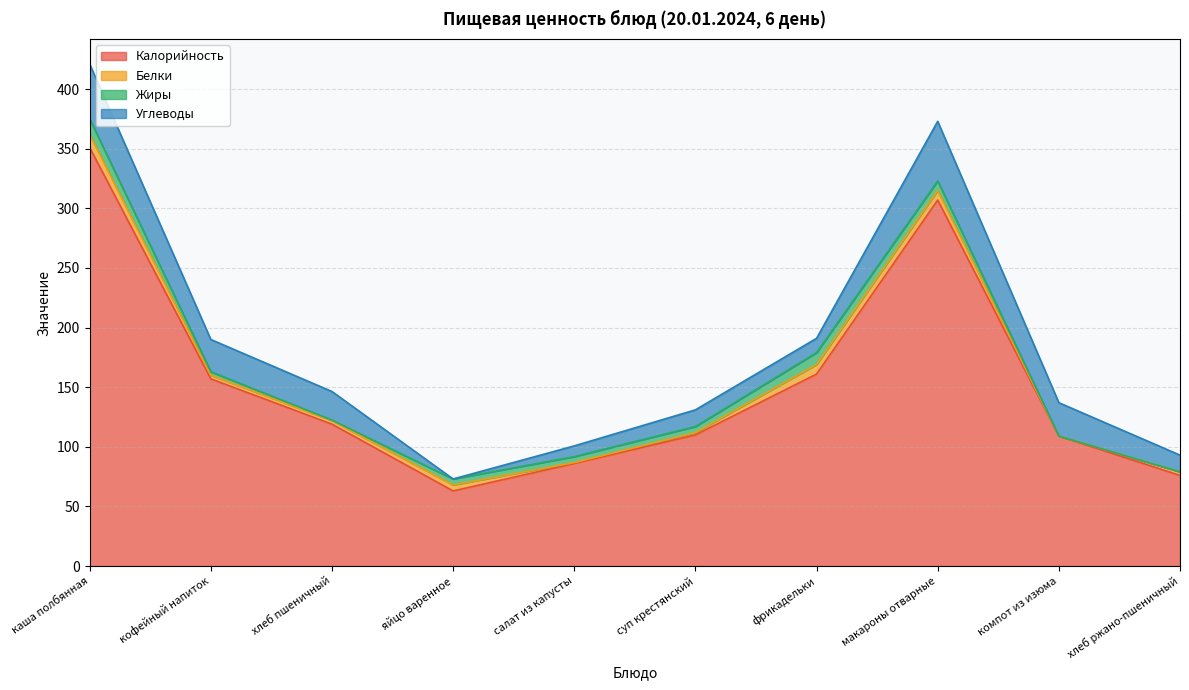

The Углеводы series shows 12.0 at фрикадельки. True or false?

True